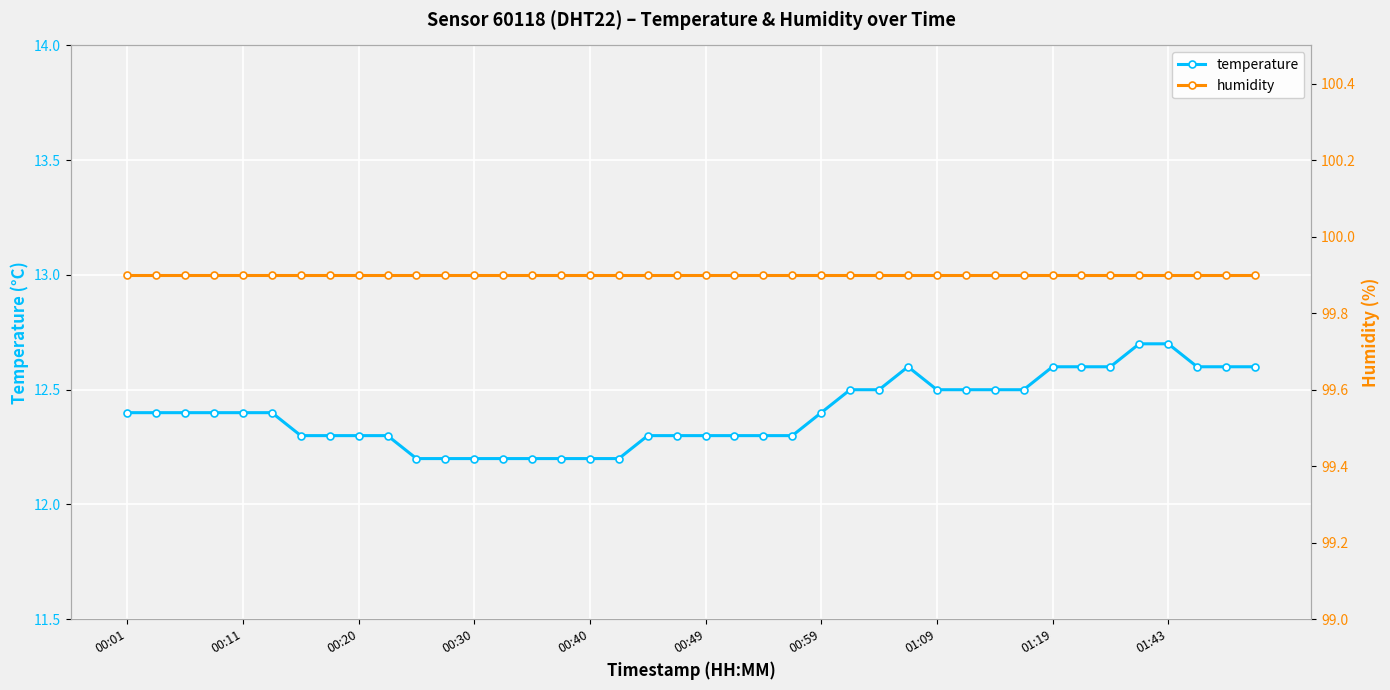

True or false: temperature and humidity cross at least once.

False